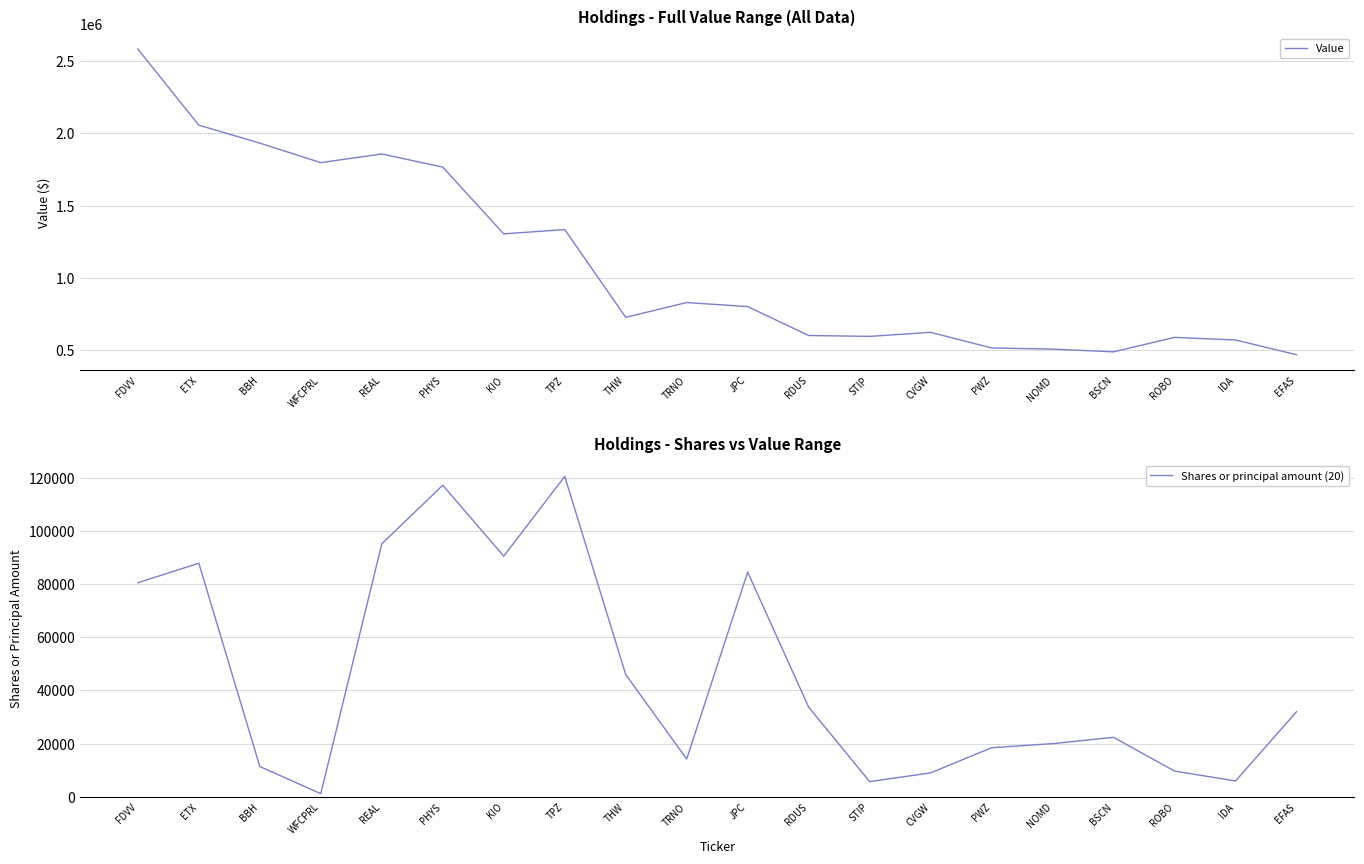

How many values in the Shares or principal amount (20) series exceed 32000?

9